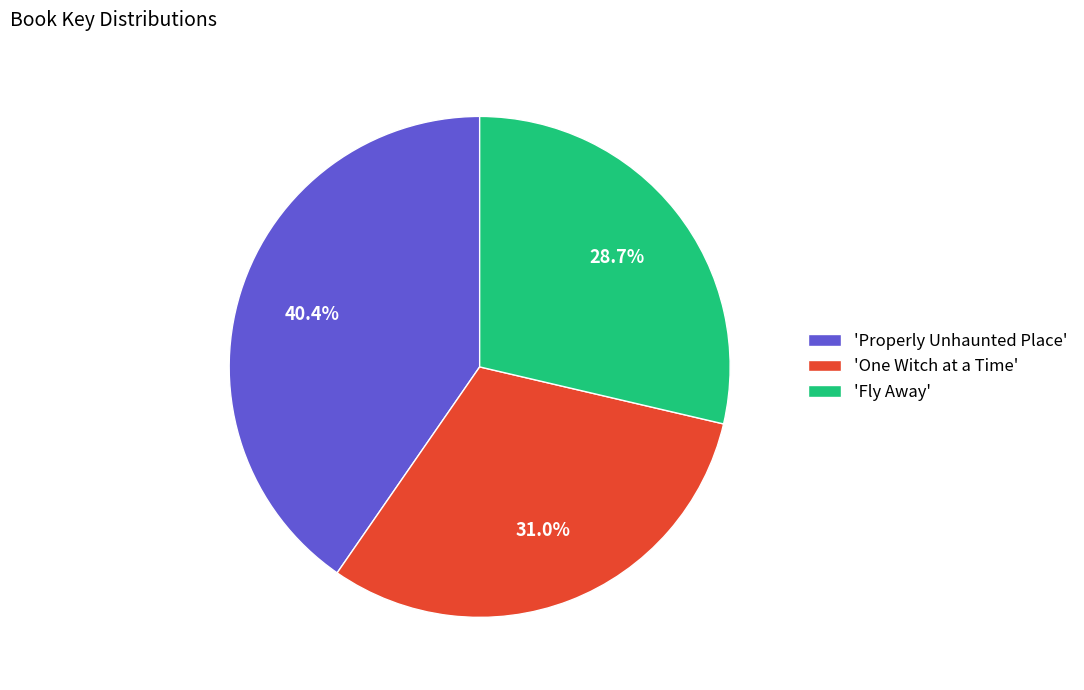

Do 'One Witch at a Time' and 'Properly Unhaunted Place' together represent more than half of the pie?

Yes